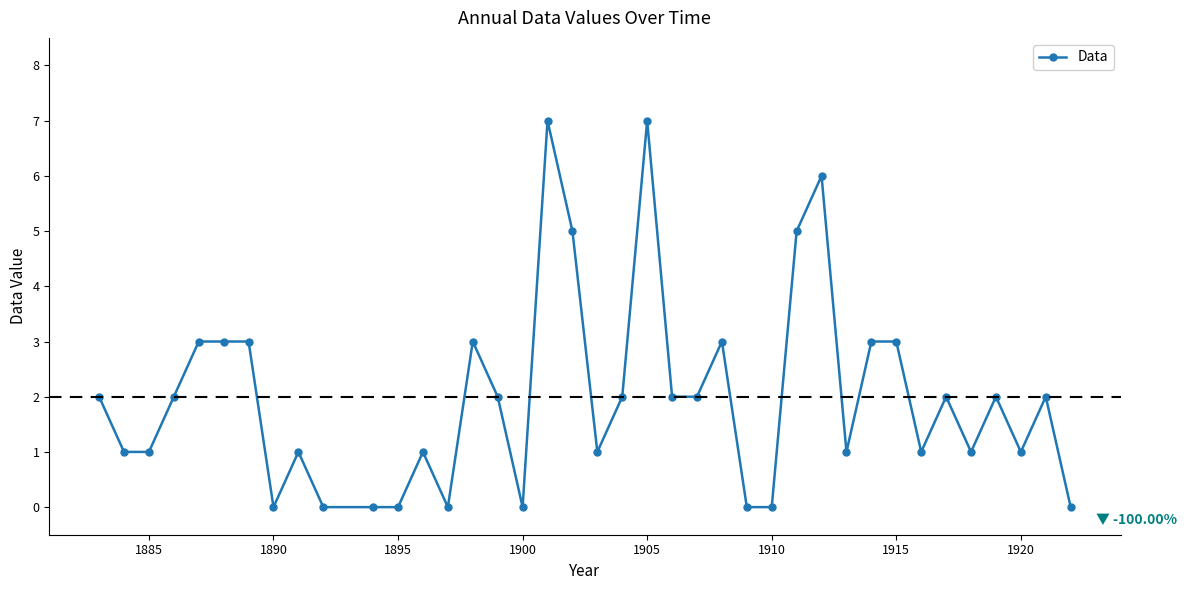

Count the number of categories in the chart.

39